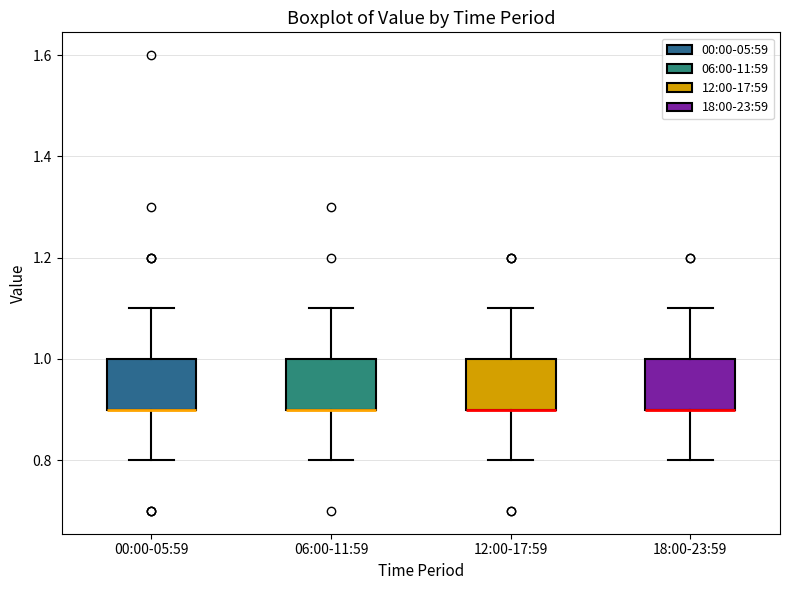

Where is the upper edge of the box for 00:00-05:59 on the y-axis? The values are not printed on the chart, so give them approximately, as read against the axis.

1.0